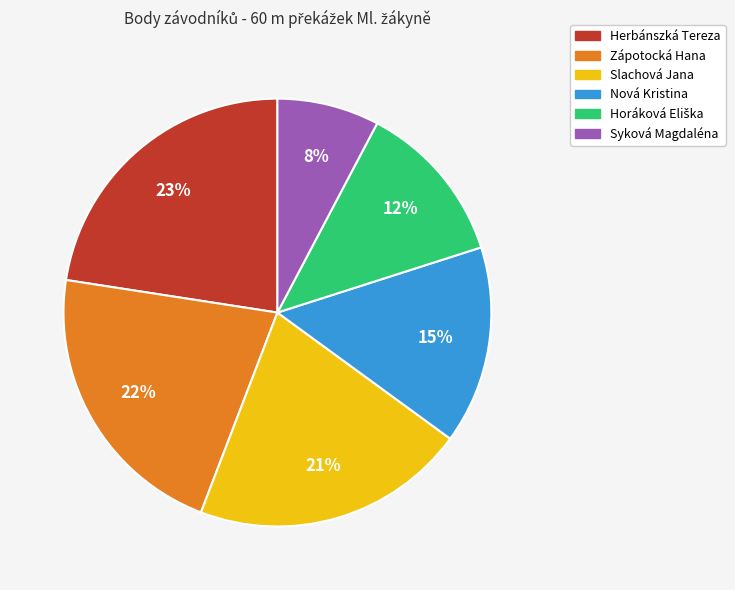

To the nearest percent, what percentage of the pie is Slachová Jana?

21%